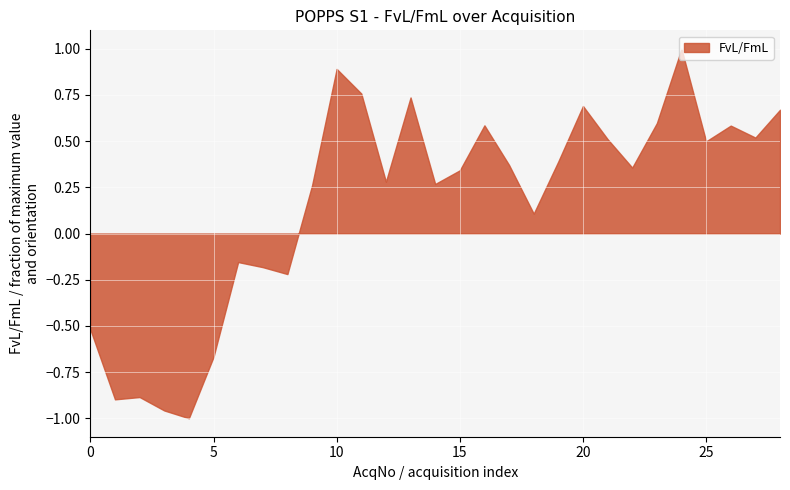

What is the difference between the maximum and minimum values?

2.0